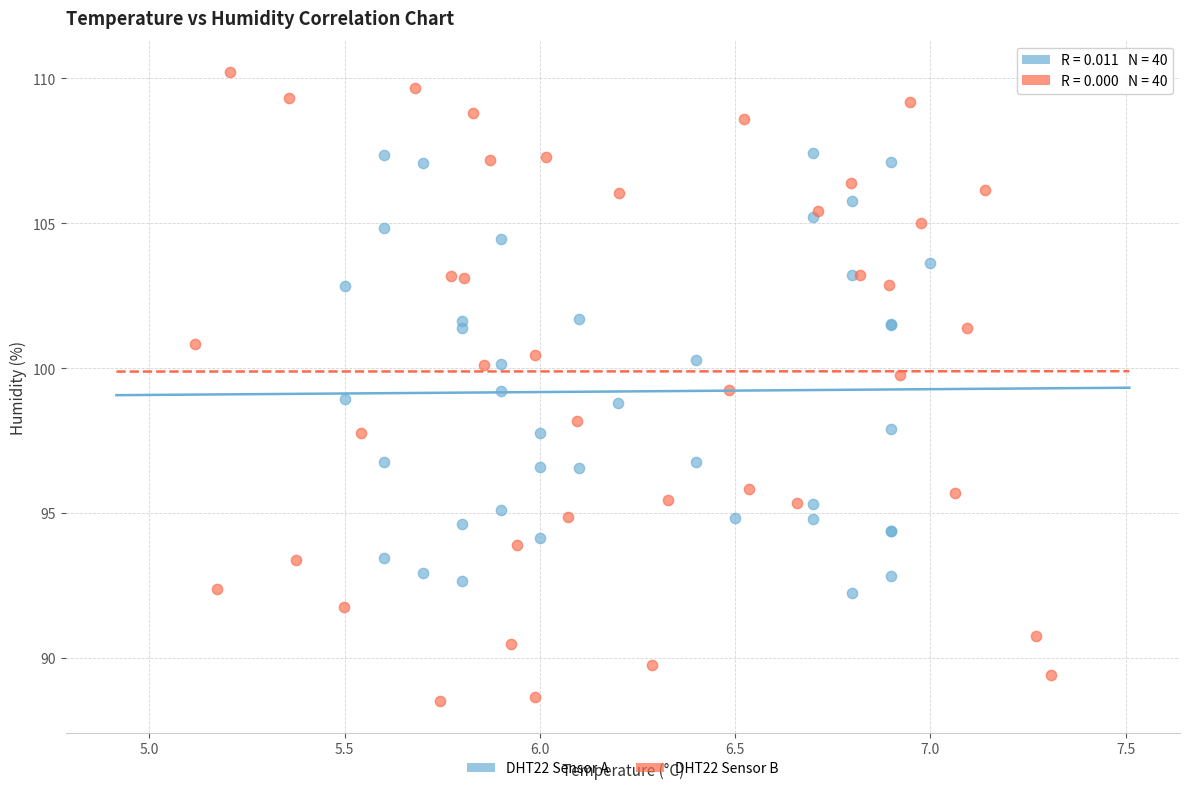

Which series reaches the minimum Y coordinate?

DHT22 Sensor B